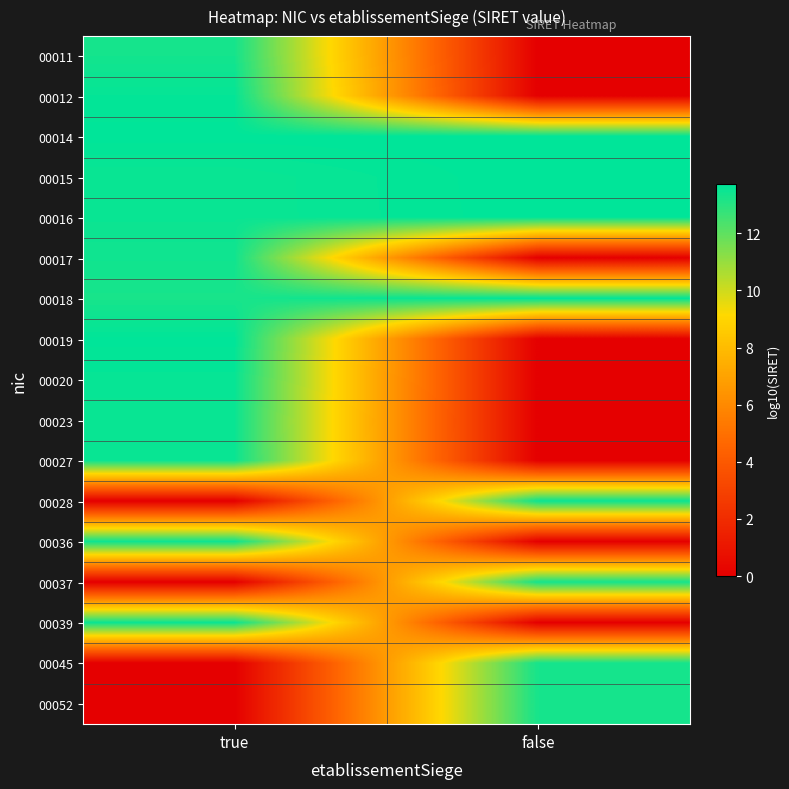

Which has a higher value, true or false?

true